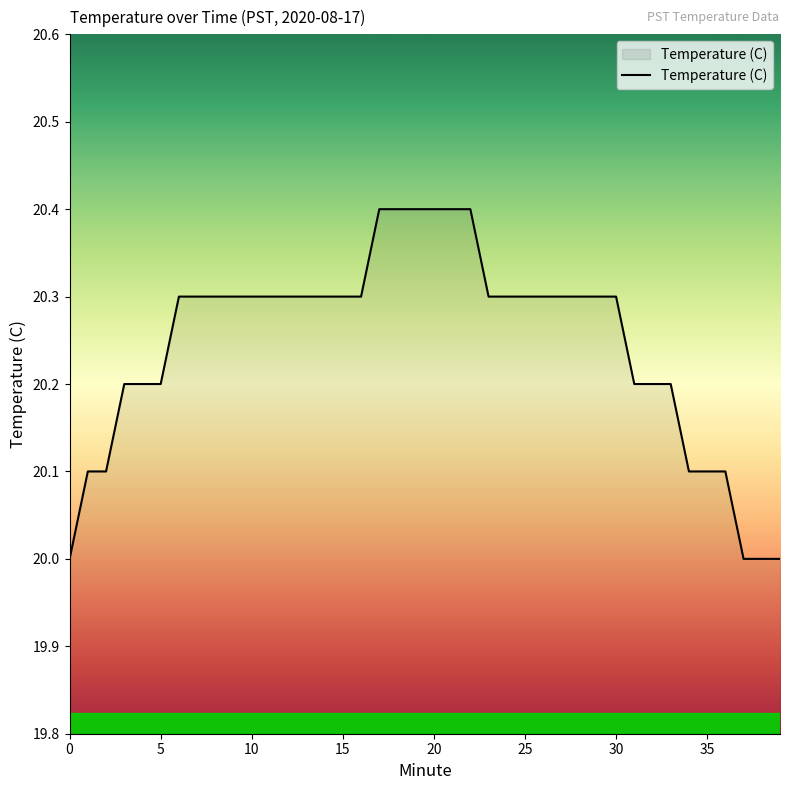

What is the maximum value shown in the chart?

20.4